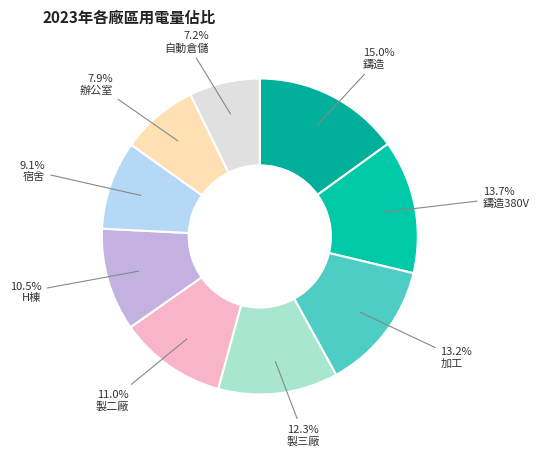

Is 辦公室 the majority of the pie?

No